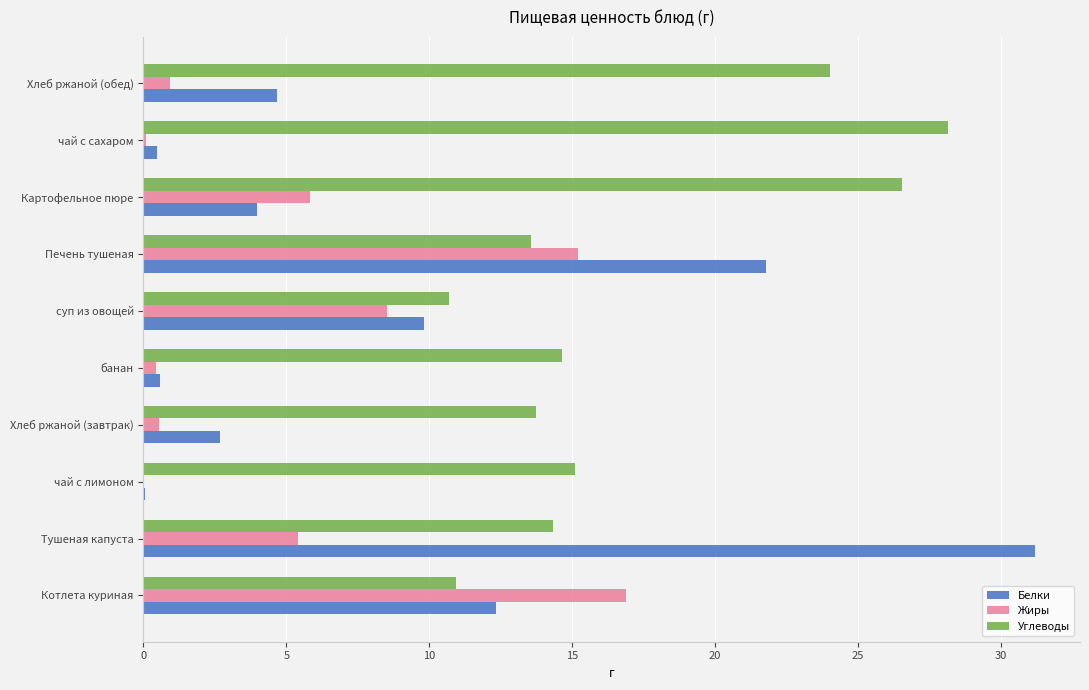

Which label corresponds to the largest value in the chart?

Тушеная капуста